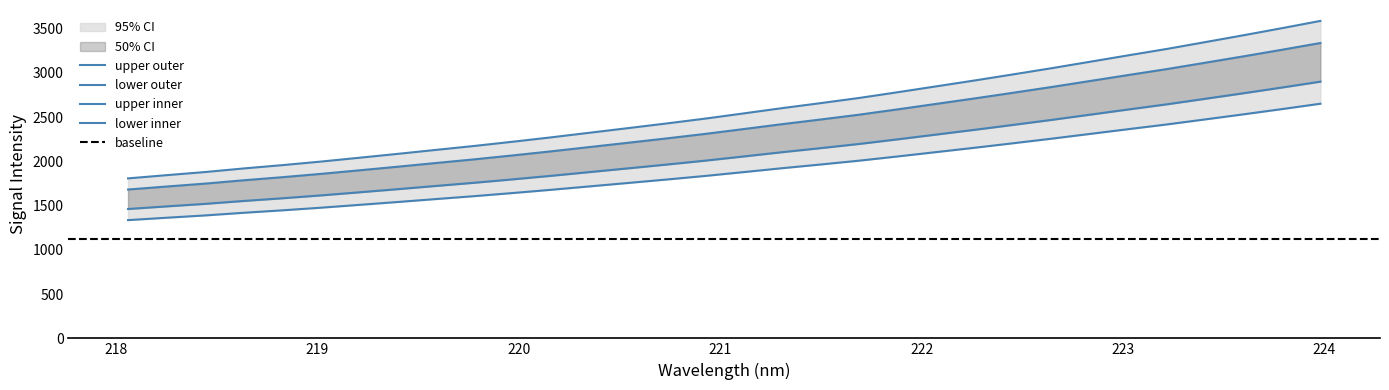

Reading right to left, extract all data points from this chart.

center: 3587.8	3505.7	3425.8	3348.0	3270.8	3198.9	3125.8	3053.1	2983.1	2914.5	2848.0	2781.7	2717.1	2658.7	2602.2	2542.7	2483.9	2429.3	2376.6	2324.4	2272.2	2222.7	2174.9	2130.2	2085.0	2040.9	1997.6	1957.5	1920.2	1879.7	1844.4	1808.1
x: 2651.9	2591.2	2532.1	2474.6	2417.5	2364.4	2310.4	2256.6	2204.9	2154.2	2105.1	2056.1	2008.3	1965.2	1923.3	1879.4	1835.9	1795.6	1756.6	1718.1	1679.5	1642.8	1607.5	1574.5	1541.1	1508.5	1476.5	1446.9	1419.3	1389.3	1363.2	1336.4